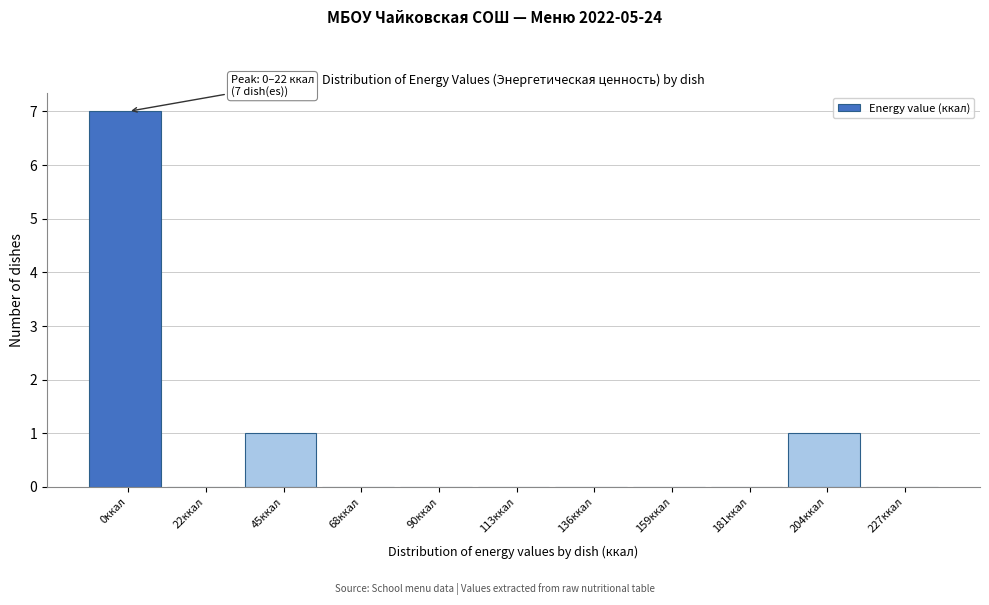

Reading left to right, extract all data points from this chart.

0ккал=7	22ккал=0	45ккал=1	68ккал=0	90ккал=0	113ккал=0	136ккал=0	159ккал=0	181ккал=0	204ккал=1	227ккал=0